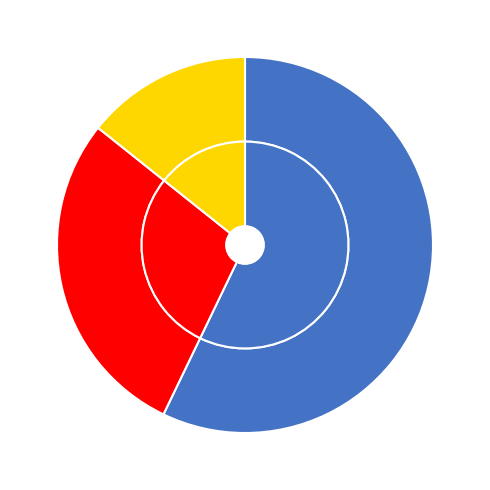

What portion of the pie excludes علوم پزشکی و سلامت?

85.7%